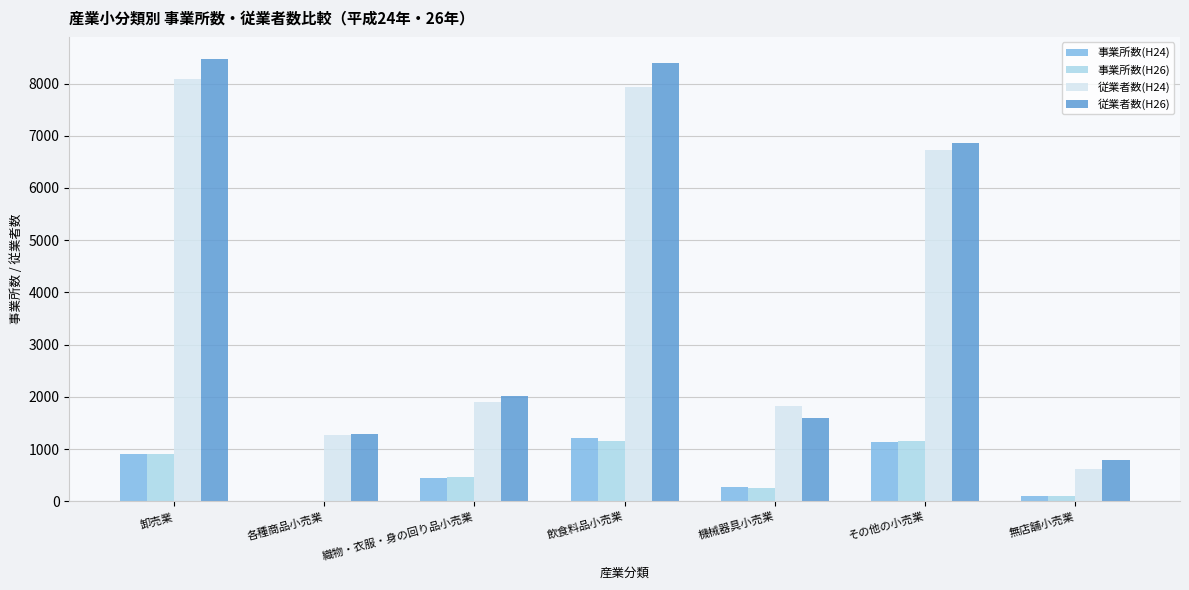

Is the value of 事業所数(H26) at 織物・衣服・身の回り品小売業 greater than the value of 従業者数(H26) at 機械器具小売業?

No